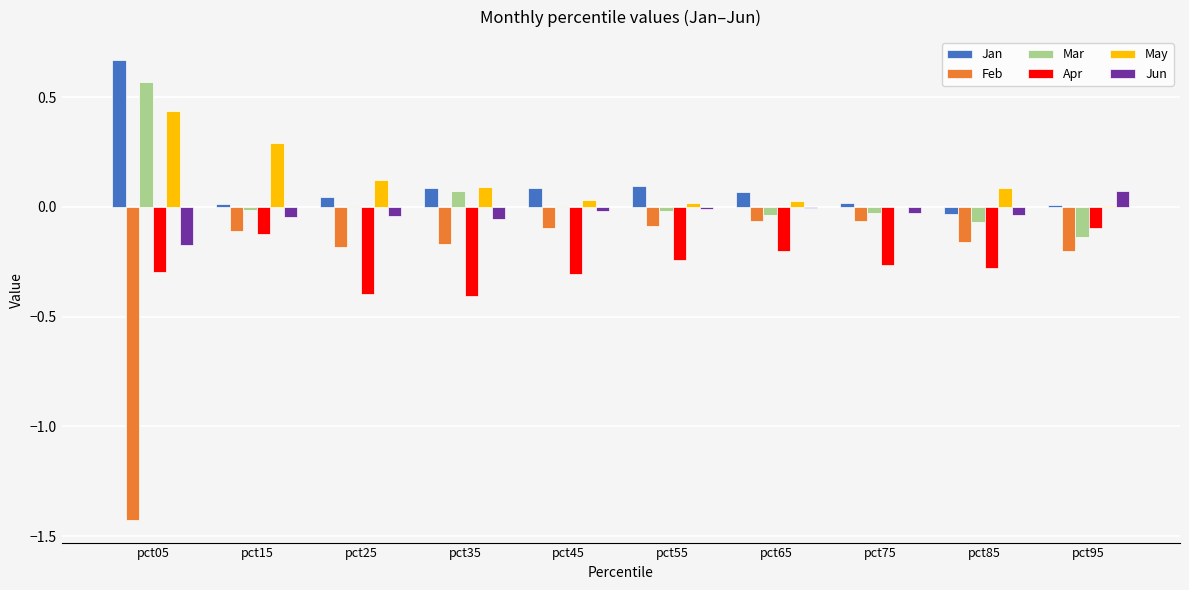

Count the number of data series in this chart.

6